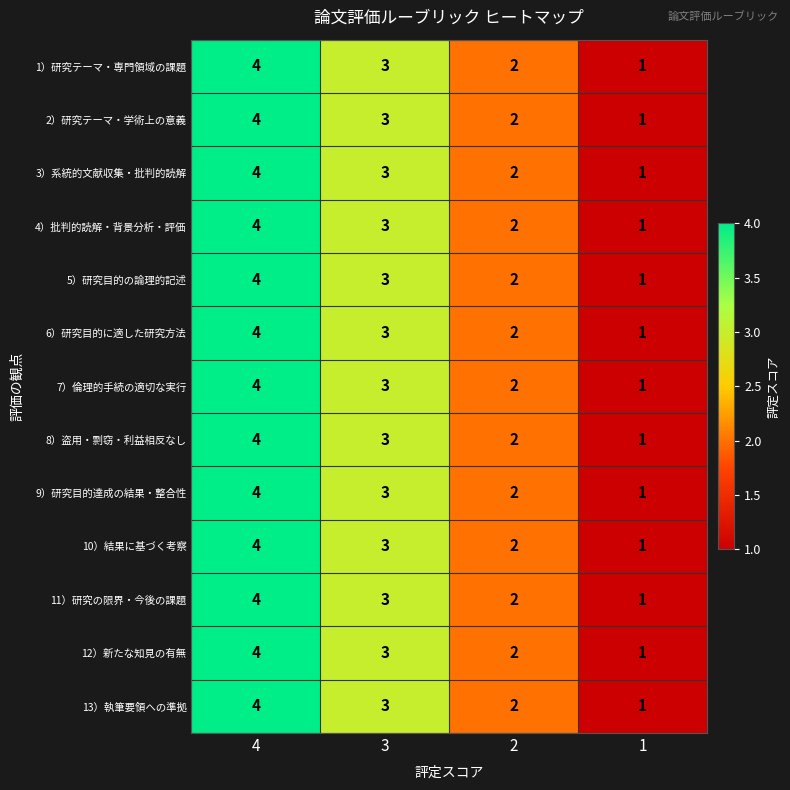

Rank the categories by 9）研究目的達成の結果・整合性 value from lowest to highest.

1, 2, 3, 4